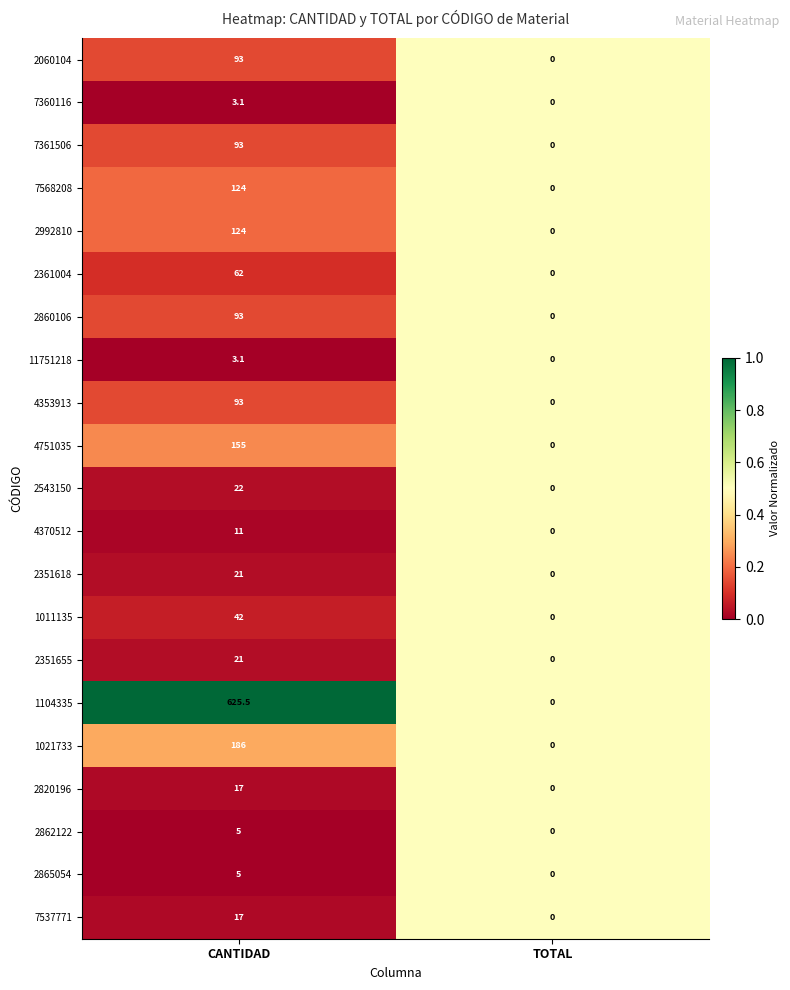

Which series has the widest spread of values?

1104335